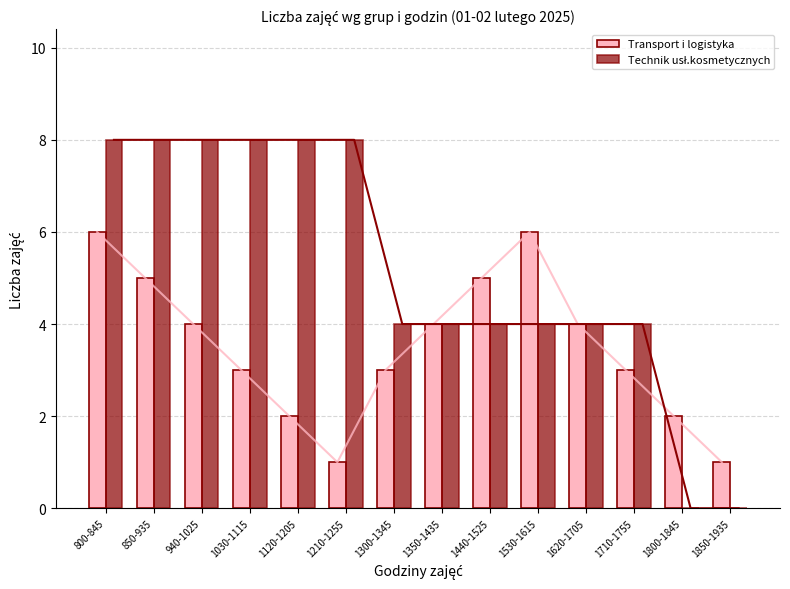

The value of Transport i logistyka at 1530-1615 is 6. True or false?

True